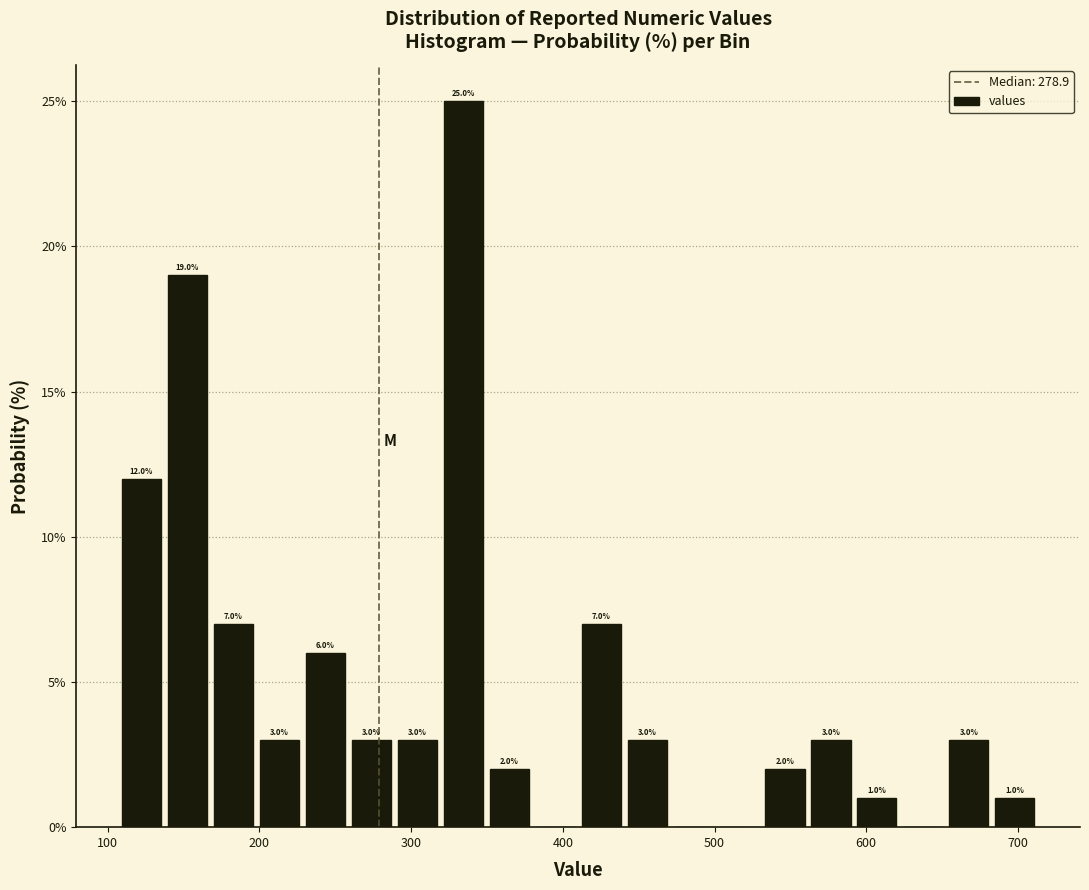

Around what value on the x-axis is the tallest bar? Give the approximate position of its centre, as read against the axis.

330